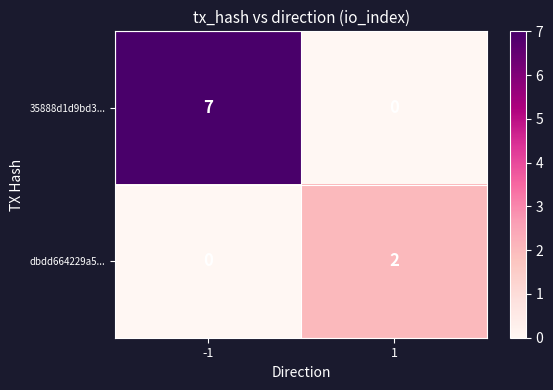

What is the maximum value shown in the chart?

7